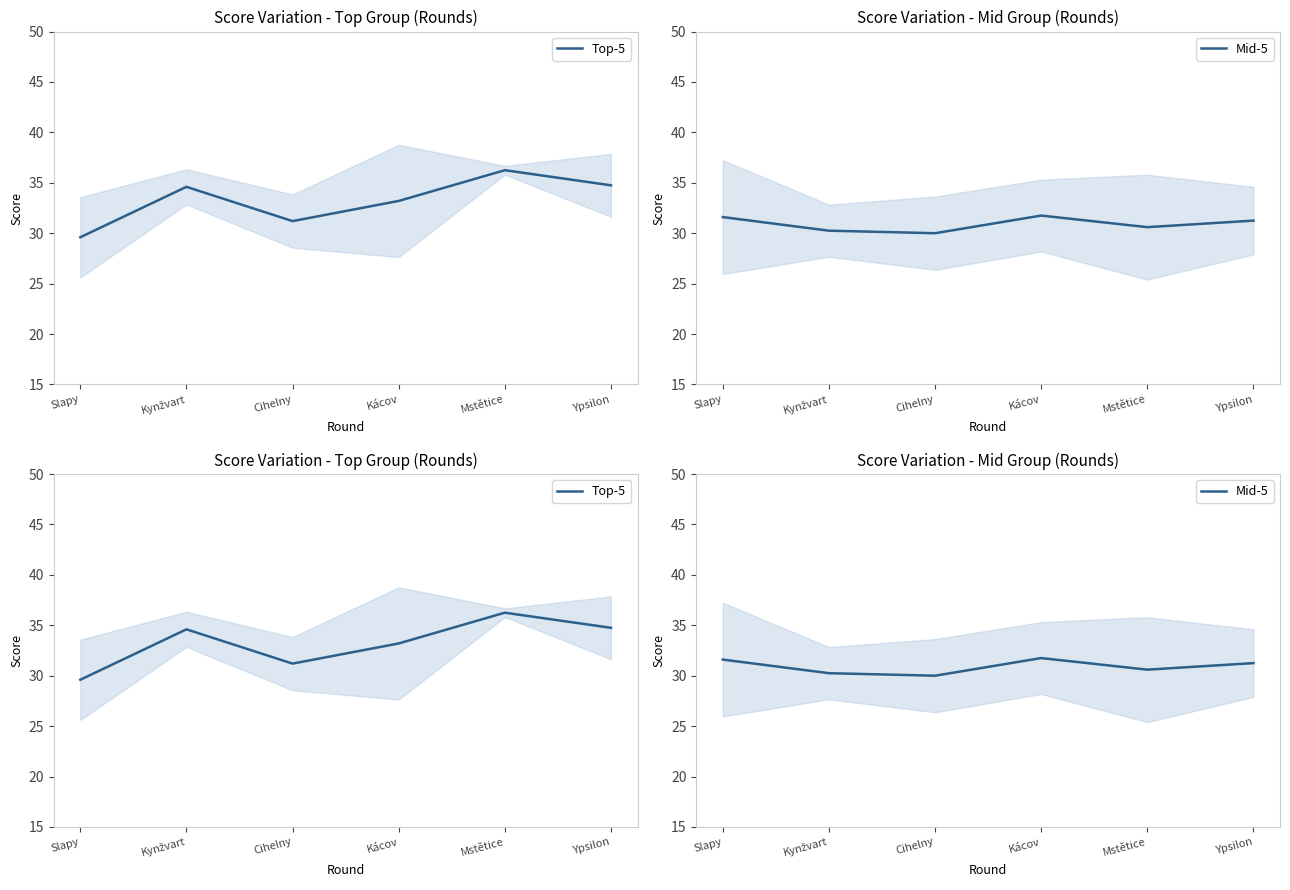

What are all the series names shown in the legend?

Top-5, Mid-5